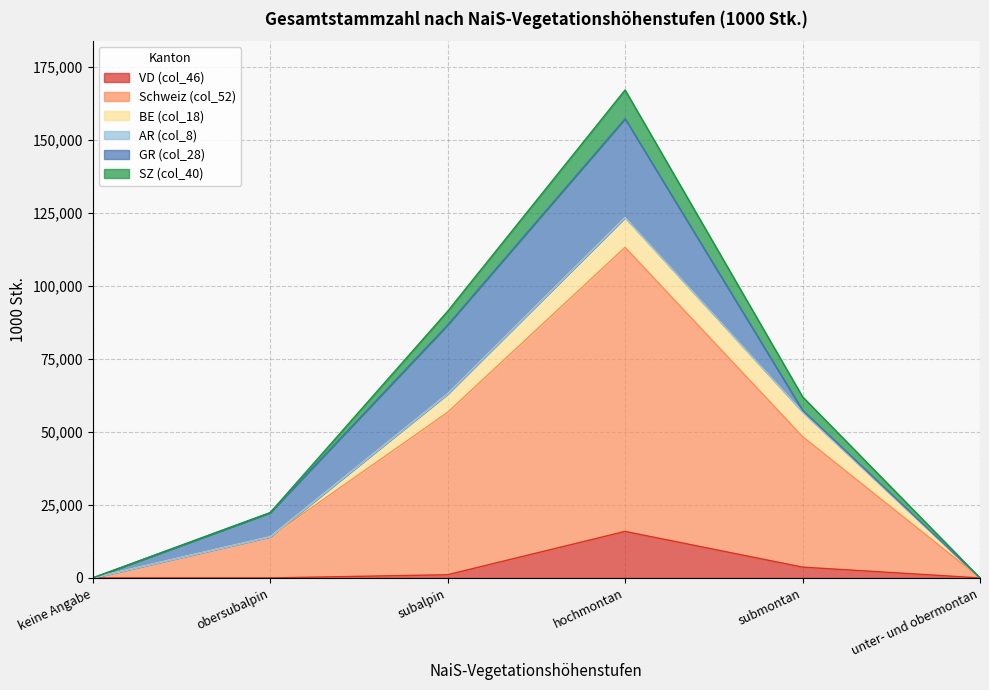

What is the label of the 6th point from the left?

unter- und obermontan